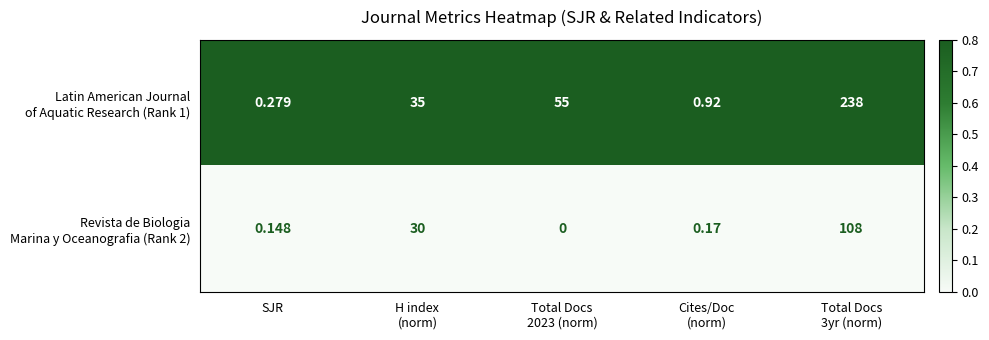

How many categories are shown in the chart?

5